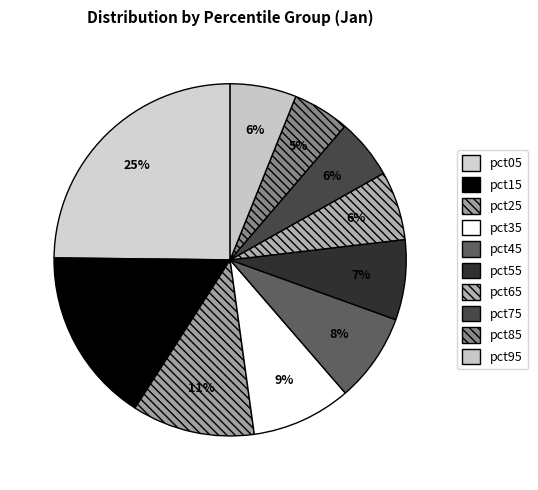

Does pct65 represent more than half of the total?

No